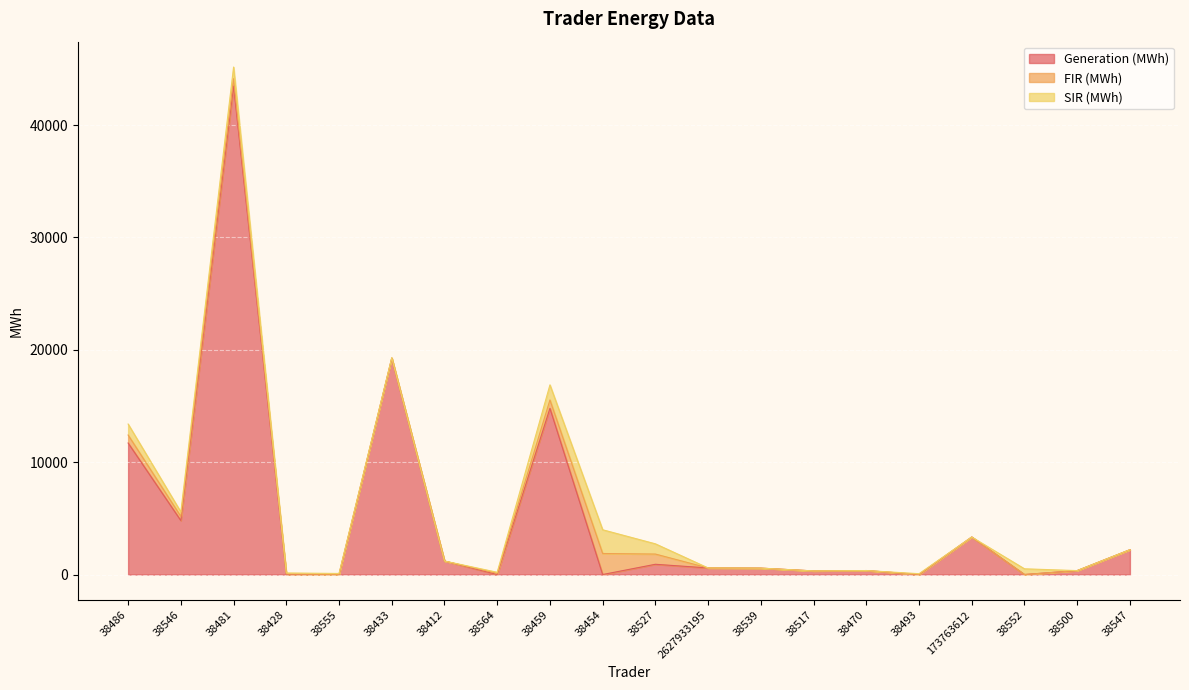

How many data points in SIR (MWh) are less than 90?

10